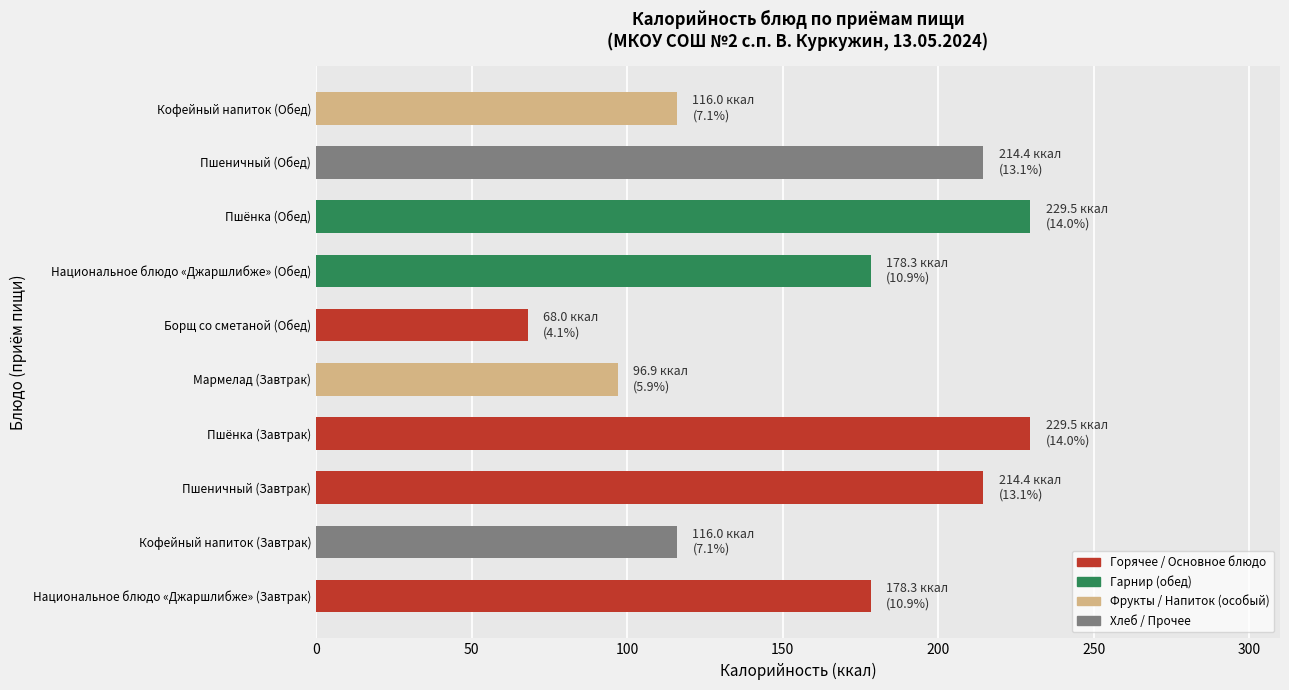

Are the bars grouped side by side (vs. stacked)?

No